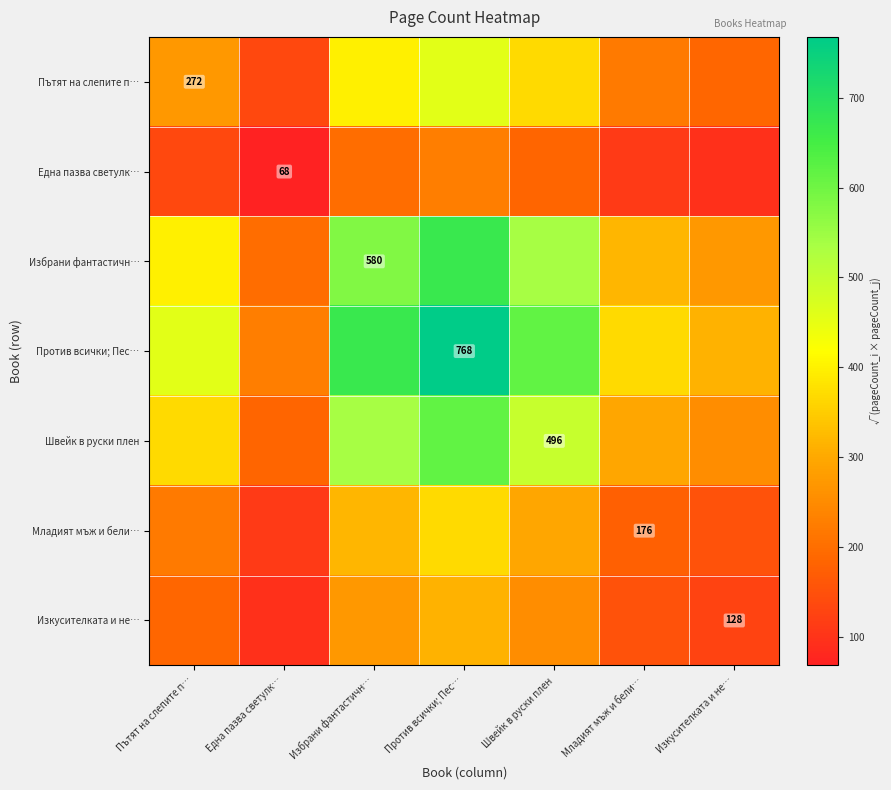

What is the difference between the second highest and second lowest values in the Изкусителката и не… series?

144.5